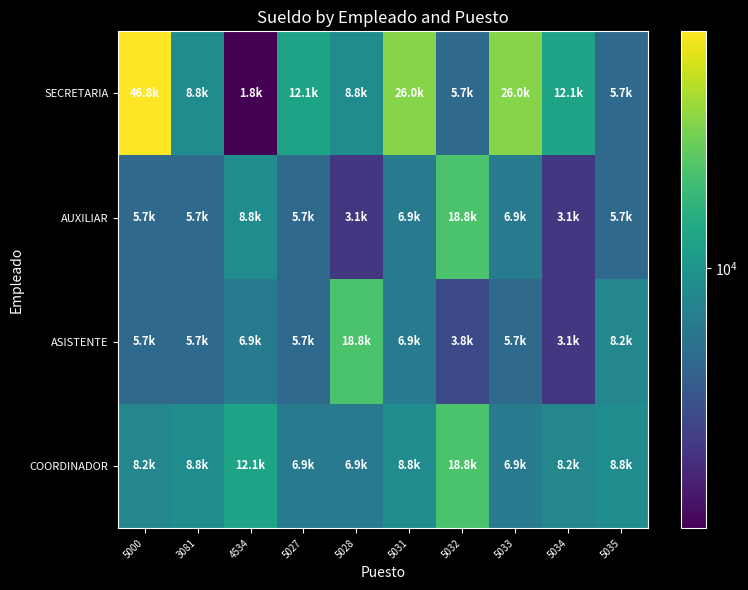

List the series in order of their peak value, highest first.

SECRETARIA, ASISTENTE, COORDINADOR, AUXILIAR